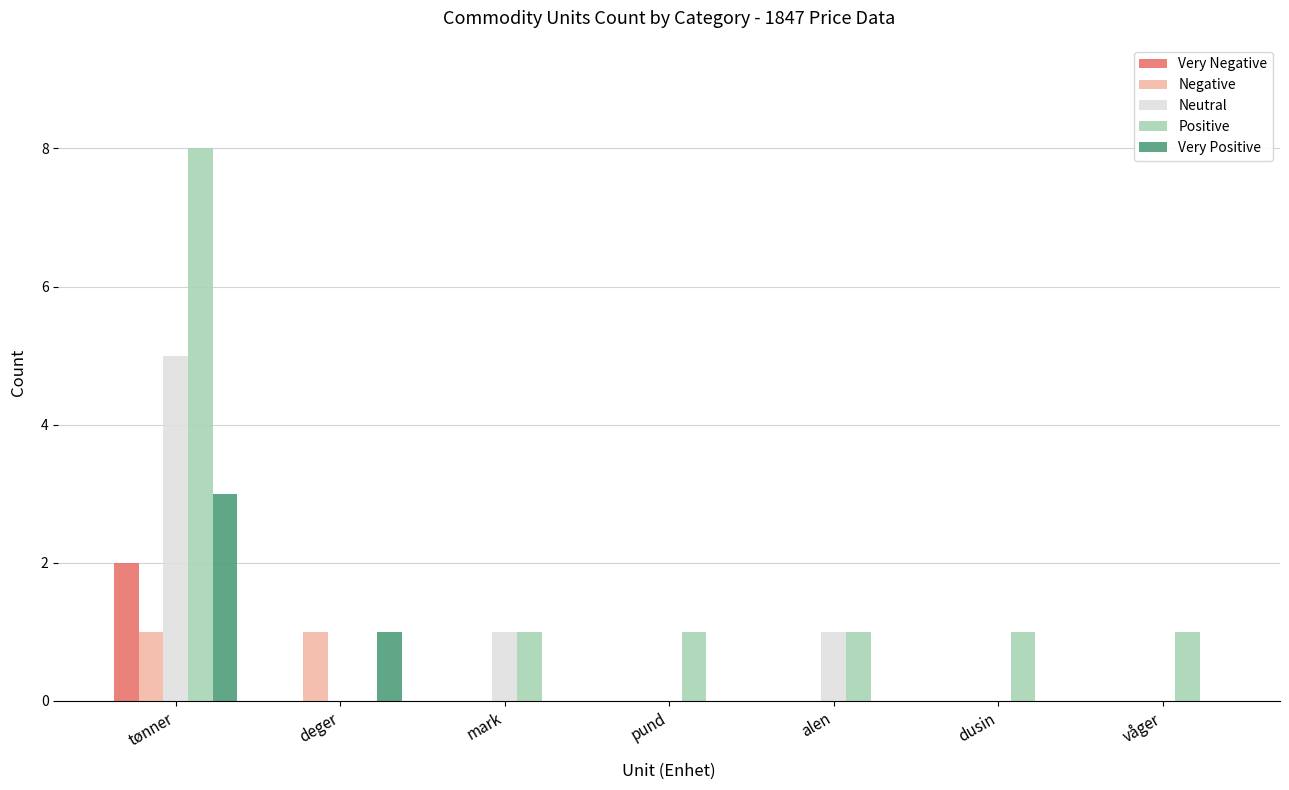

Reading left to right, transcribe all the data shown in this chart.

Very Negative: tønner=2	deger=0	mark=0	pund=0	alen=0	dusin=0	våger=0
Negative: tønner=1	deger=1	mark=0	pund=0	alen=0	dusin=0	våger=0
Neutral: tønner=5	deger=0	mark=1	pund=0	alen=1	dusin=0	våger=0
Positive: tønner=8	deger=0	mark=1	pund=1	alen=1	dusin=1	våger=1
Very Positive: tønner=3	deger=1	mark=0	pund=0	alen=0	dusin=0	våger=0